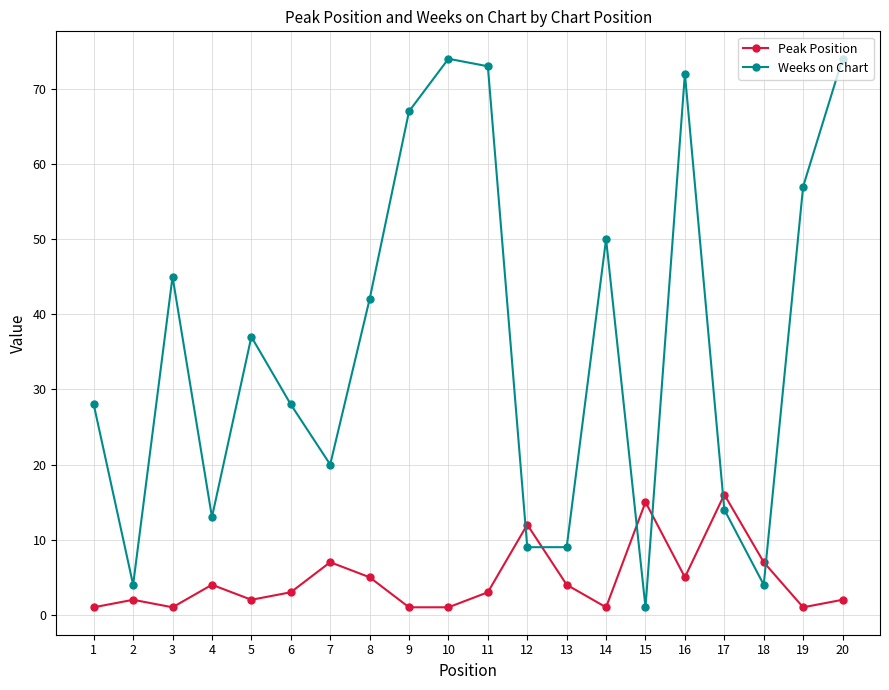

What is the spread (max minus min) of values at 8?

37